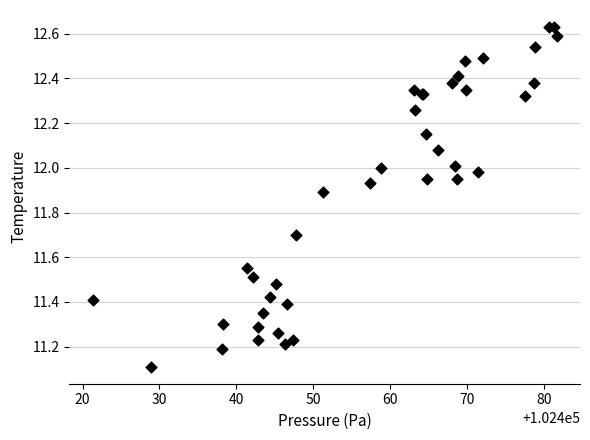

What Y value in the scatter plot is closest to 11?

11.1